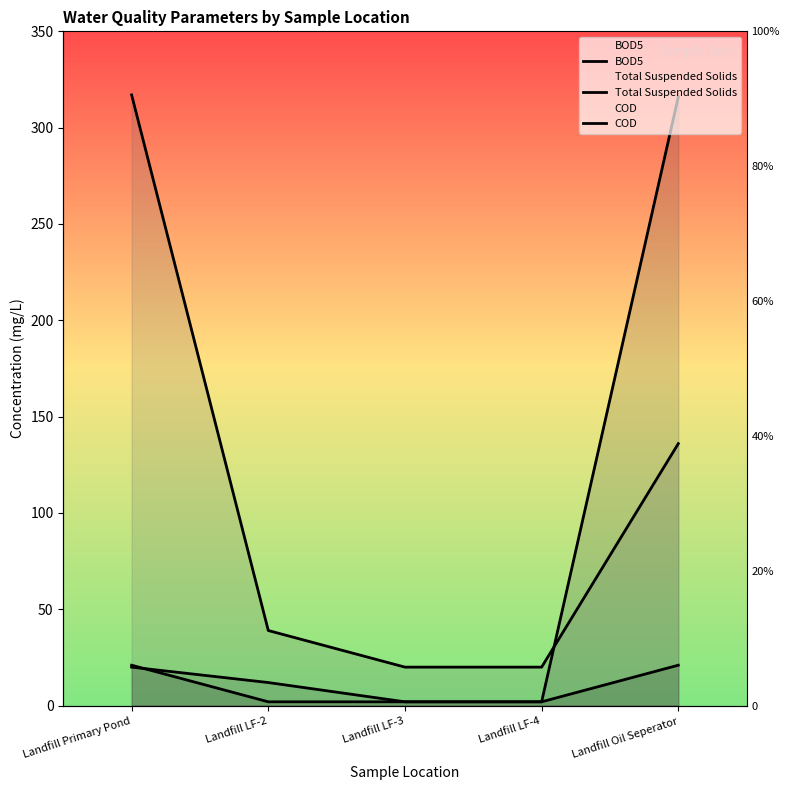

Which series has the widest spread of values?

Total Suspended Solids